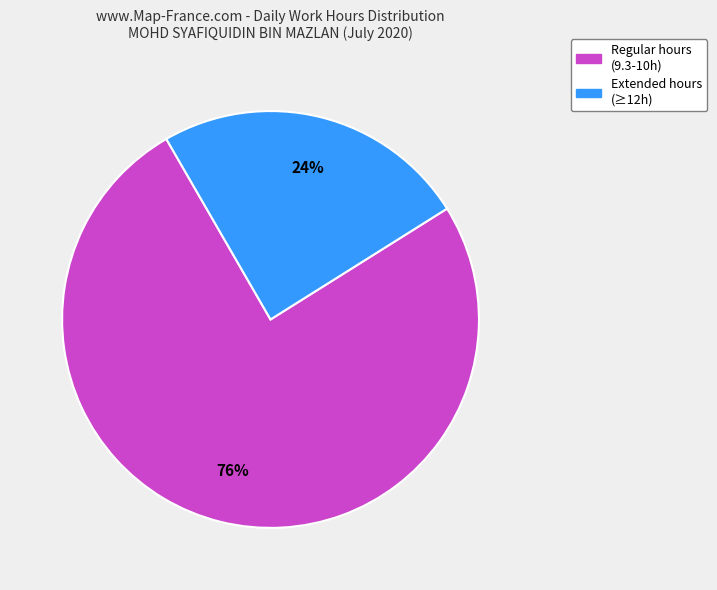

To the nearest percent, what is the average slice percentage?

50%